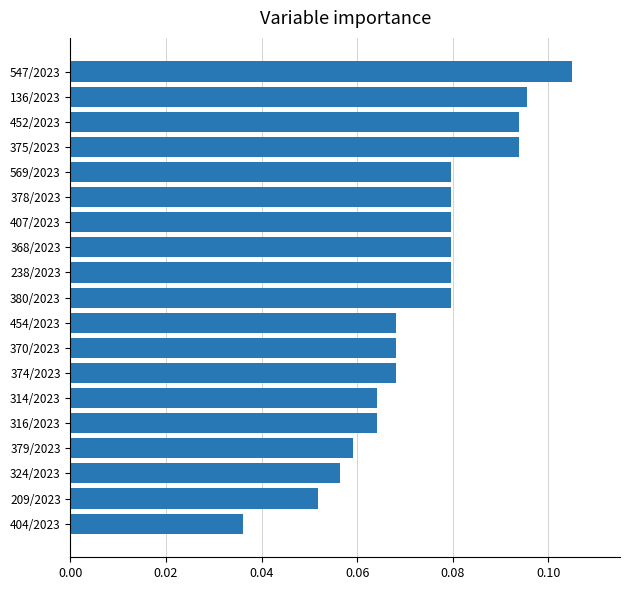

The chart shows a value of 0.0 at 454/2023. True or false?

False